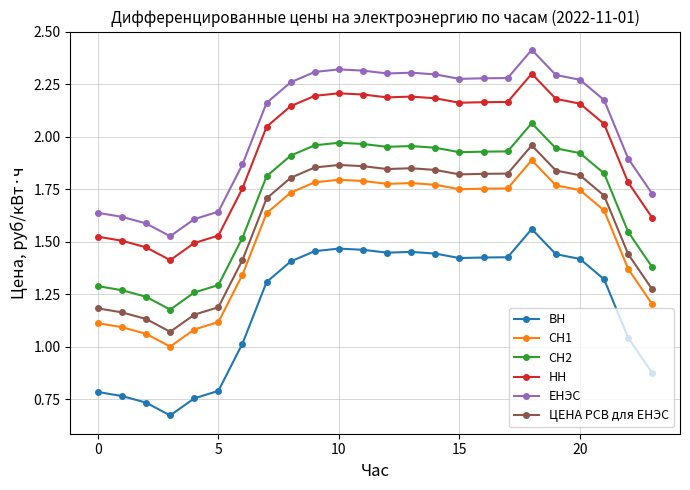

True or false: ВН and СН2 intersect in this chart.

False